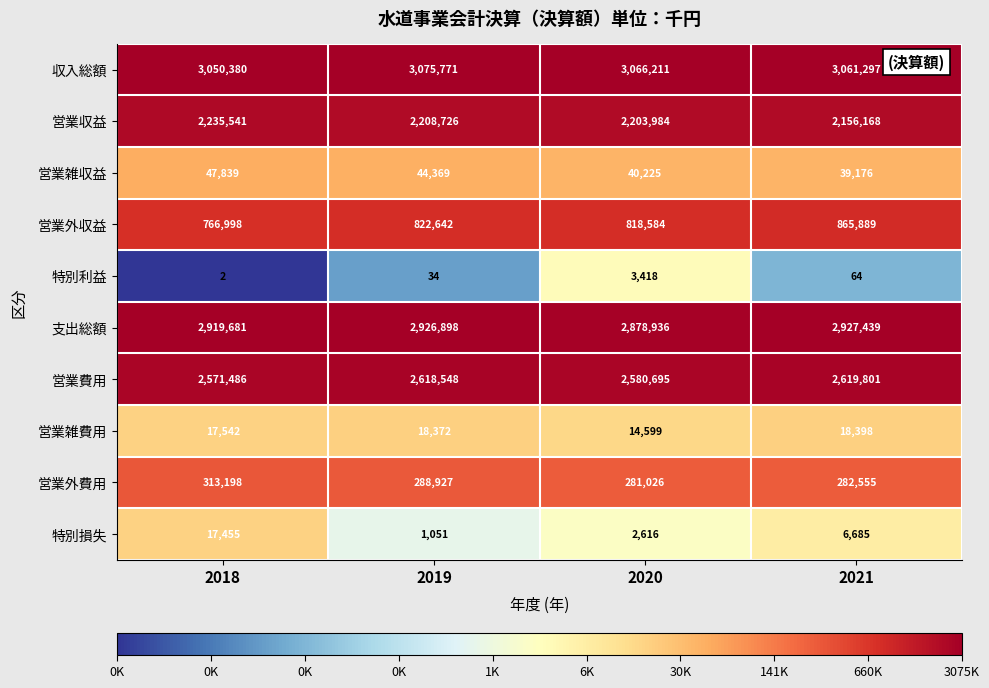

List the labels in order of 支出総額 value, largest first.

2021, 2019, 2018, 2020